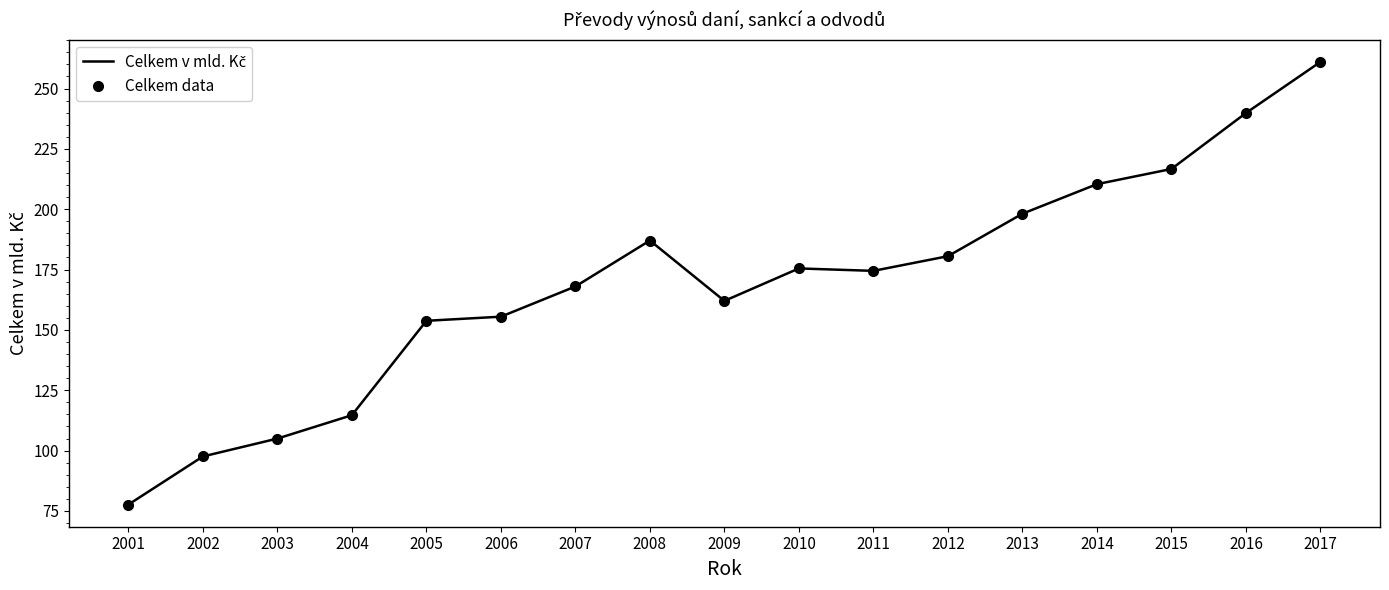

Does the chart have visible grid lines?

No